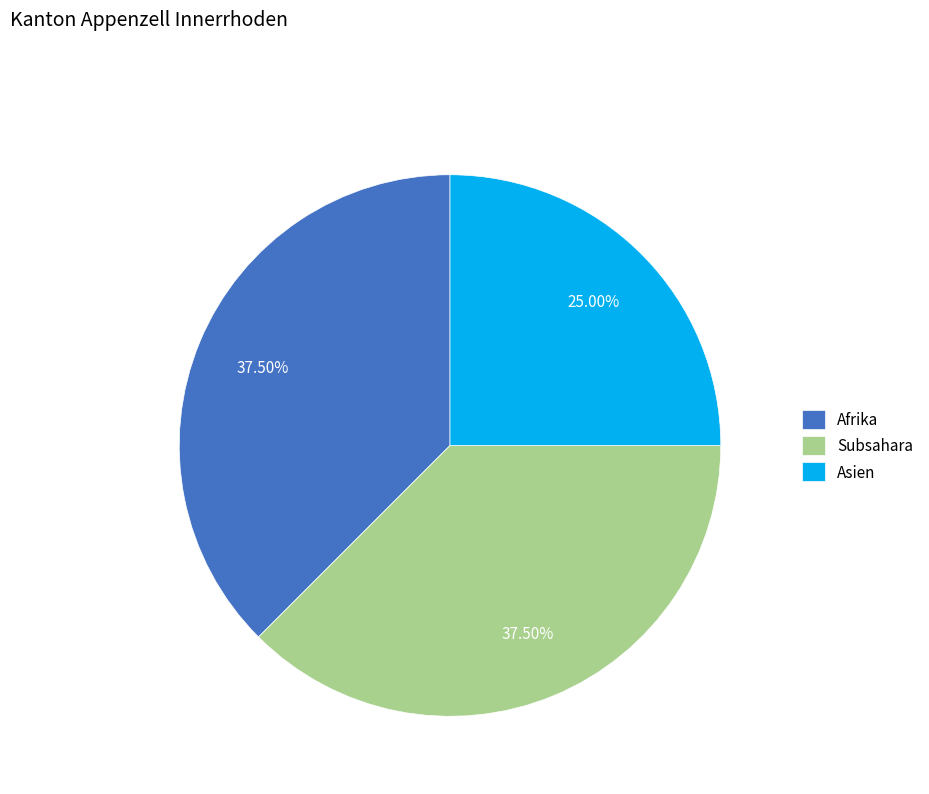

Which slice is the smallest?

Asien